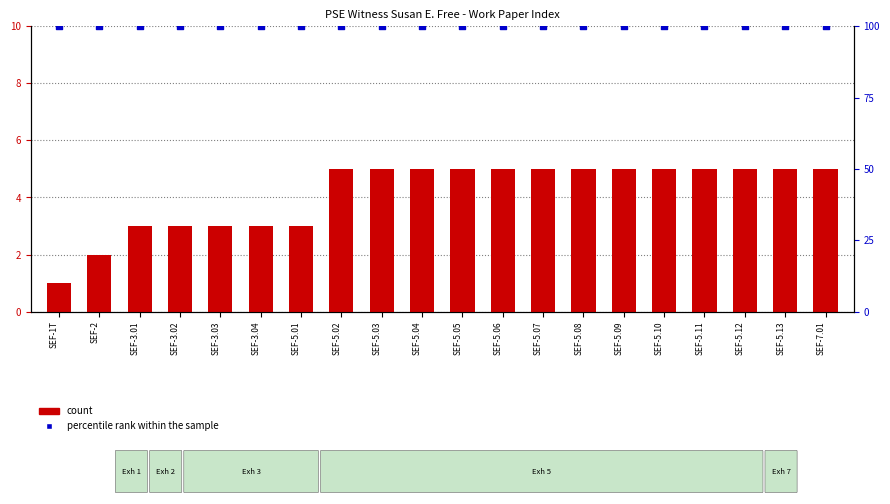

Is the value of percentile rank within the sample at SEF-3.01 greater than the value of count at SEF-3.02?

Yes